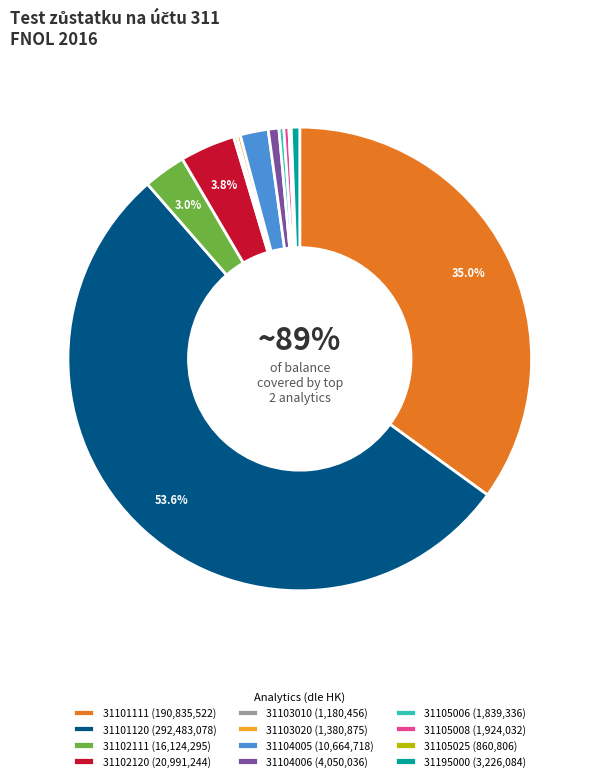

Which has a higher value, 31102120 or 31105008?

31102120